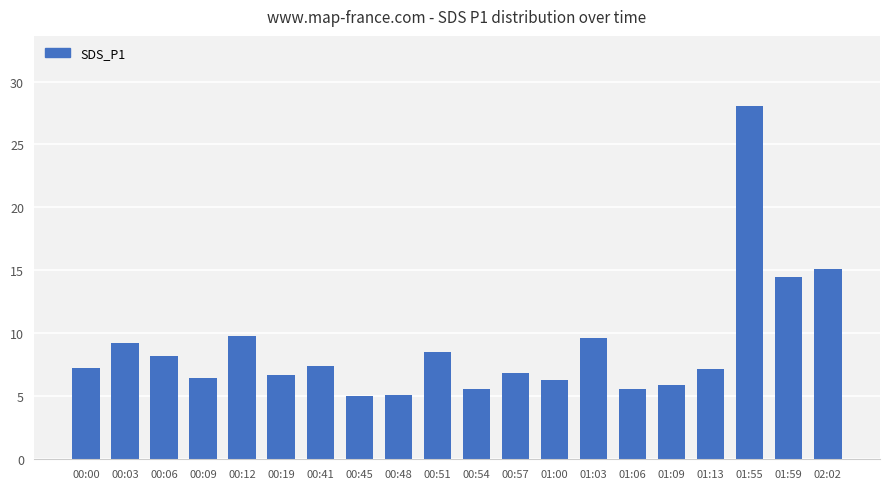

What is the difference between the values at 02:02 and 00:54?

9.5